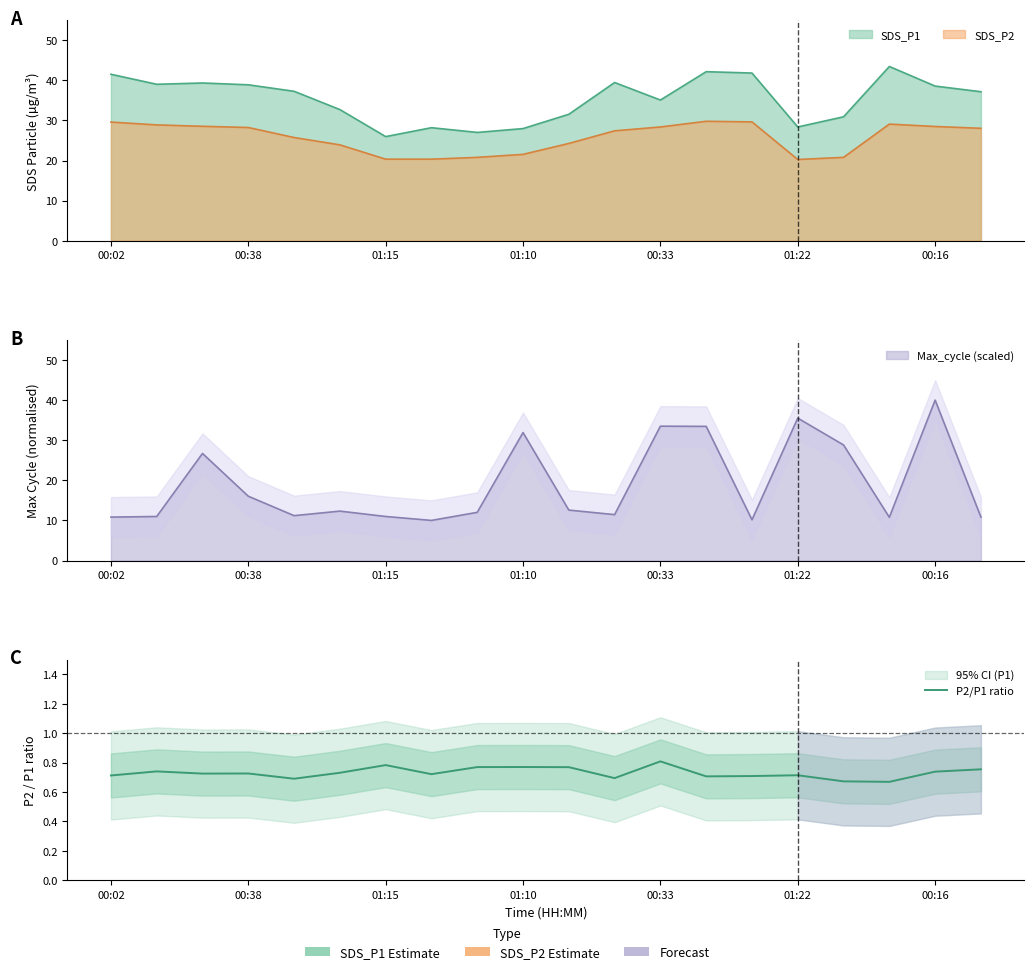

The chart shows a value of 0.7 at 11. True or false?

True